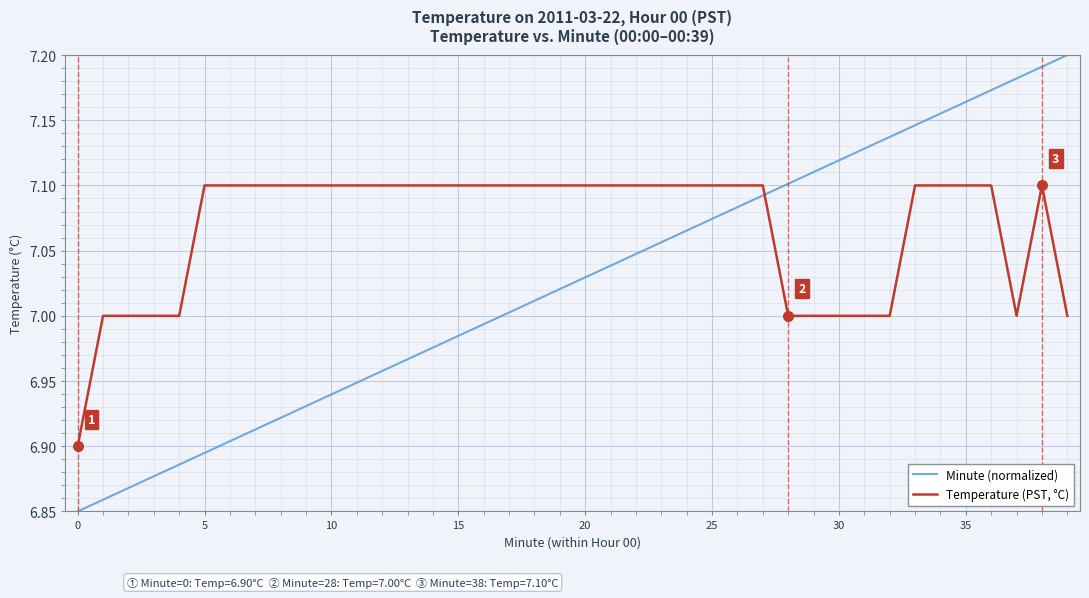

True or false: Temperature (PST, °C) and Minute (normalized) cross at least once.

True